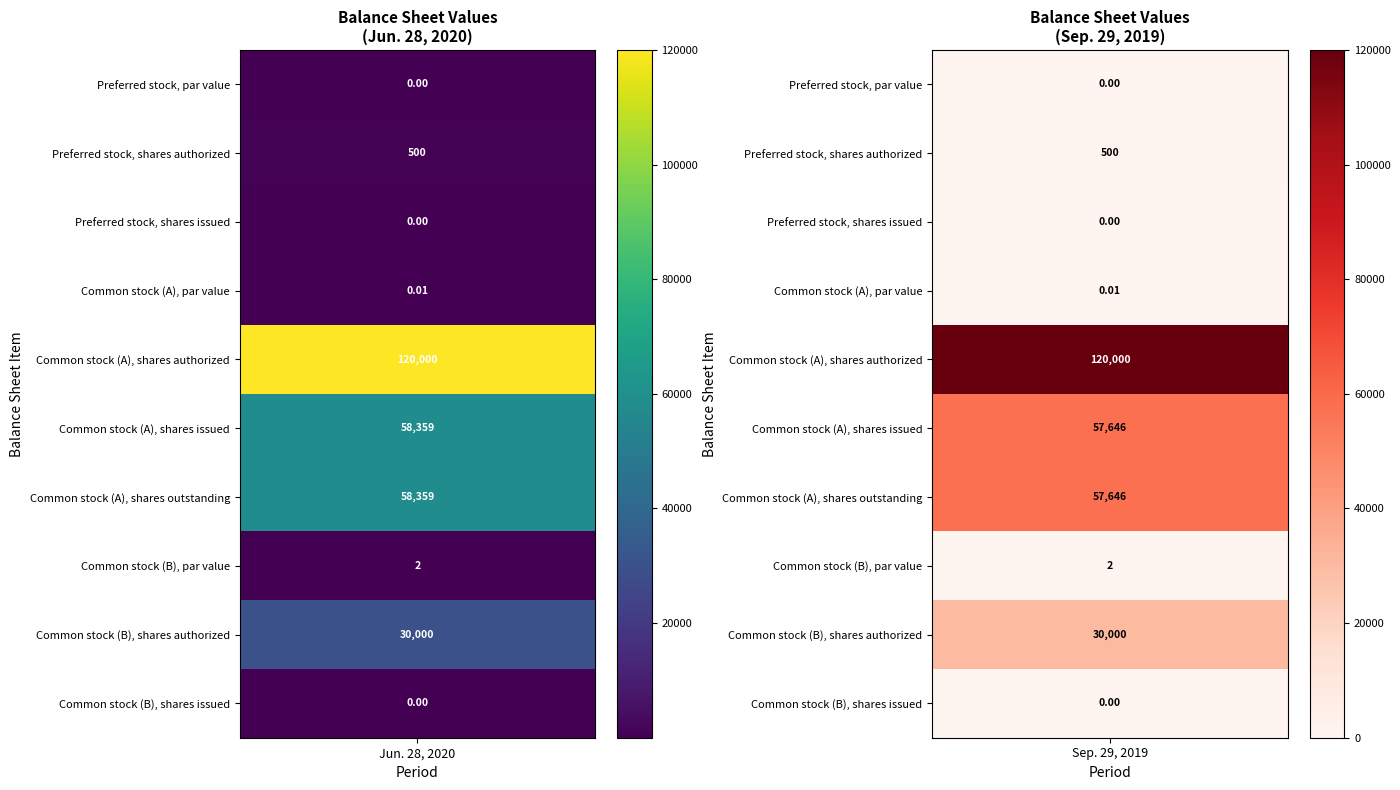

What is the difference between the maximum and minimum values in the Common stock (A), shares issued series?

713.0